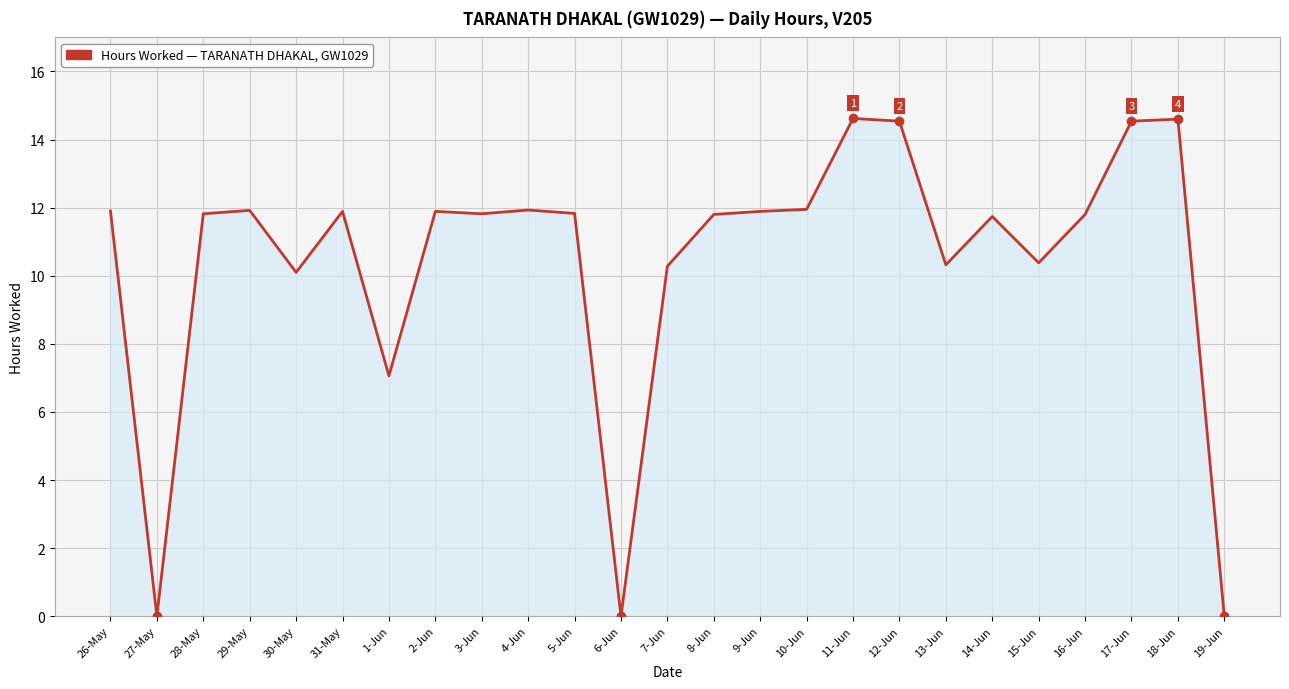

Read the value at 15-Jun.

10.4